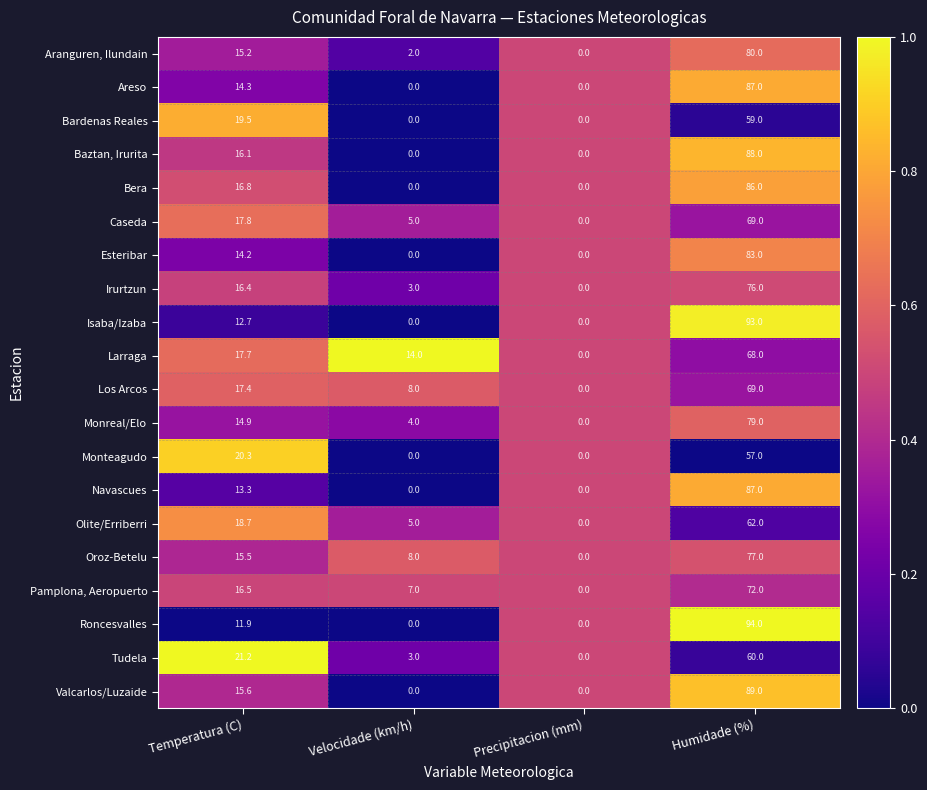

Which series has the largest total across all categories?

Roncesvalles